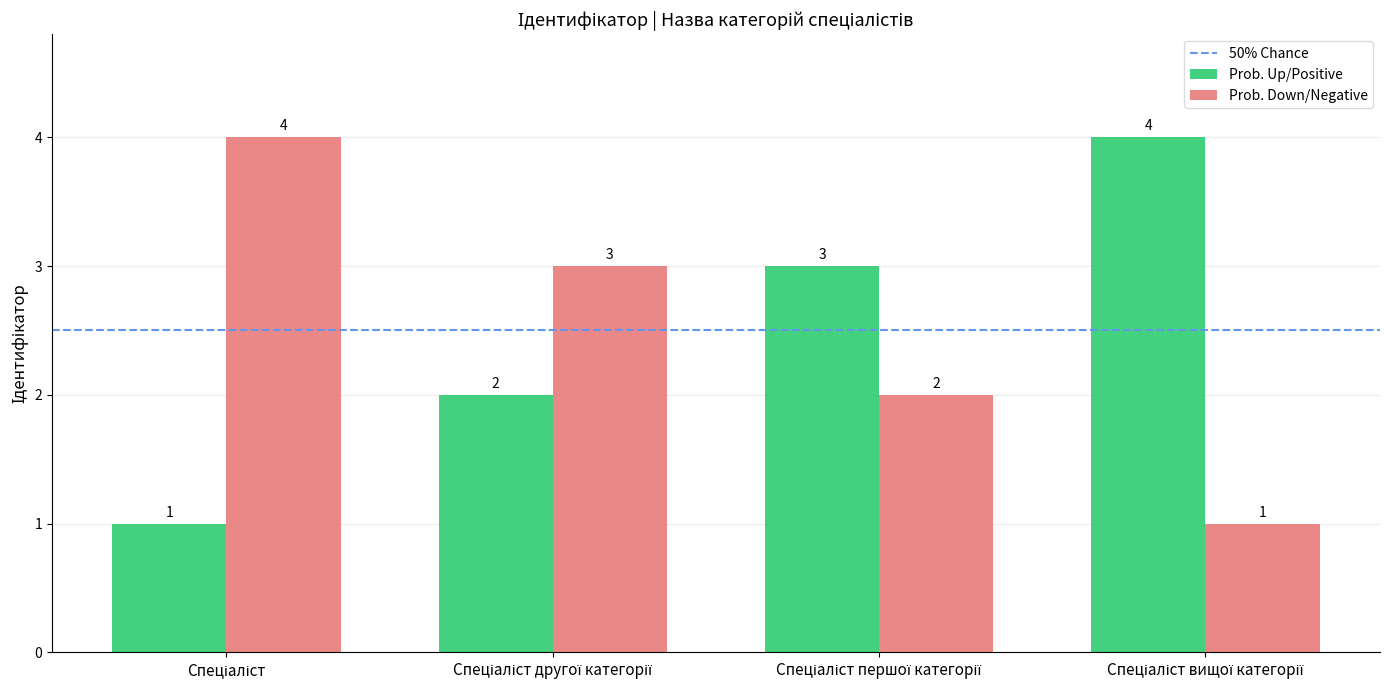

What is the difference between the maximum and minimum values in the Prob. Up/Positive series?

3